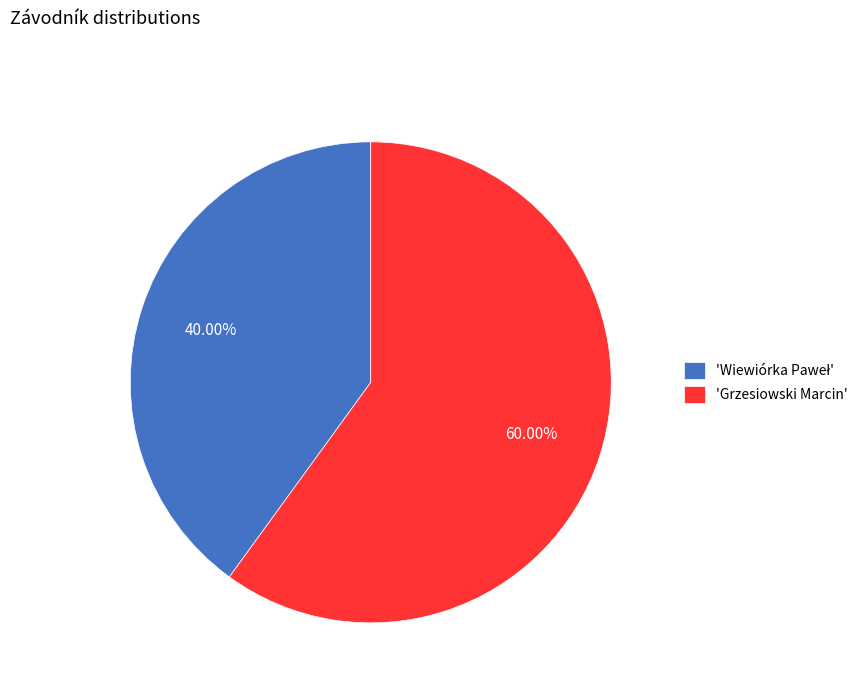

How many slices are in this pie chart?

2